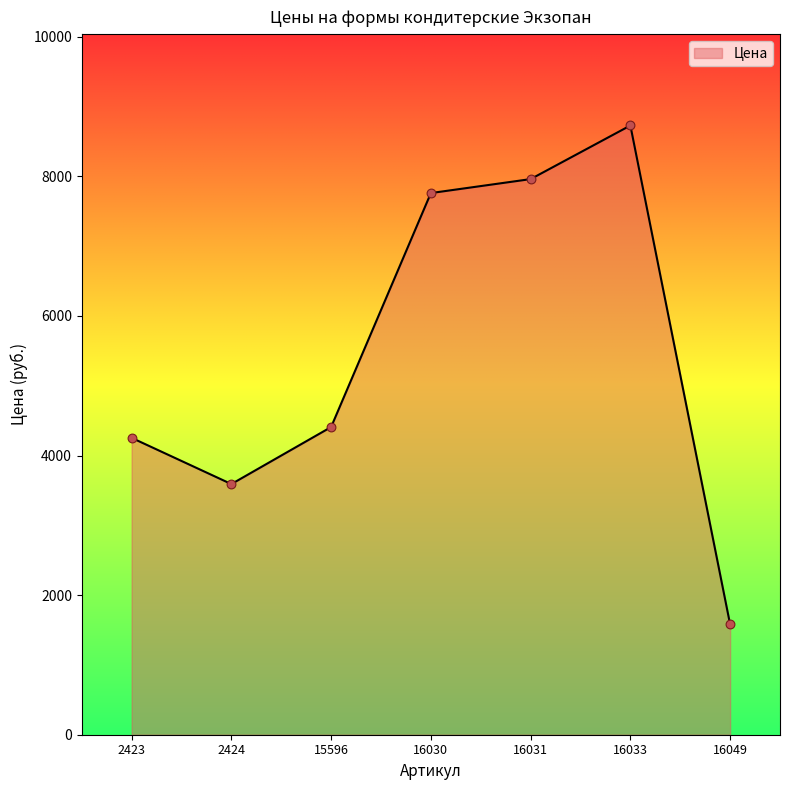

What is the ratio of the value at 16030 to the value at 2423?

1.8